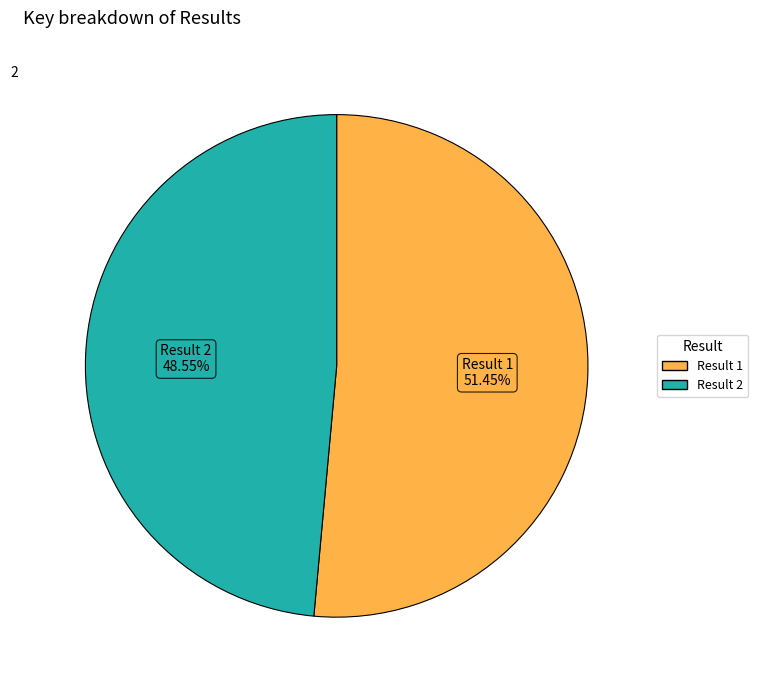

Approximately how many times larger is the value at Result 2 compared to Result 1?

0.9